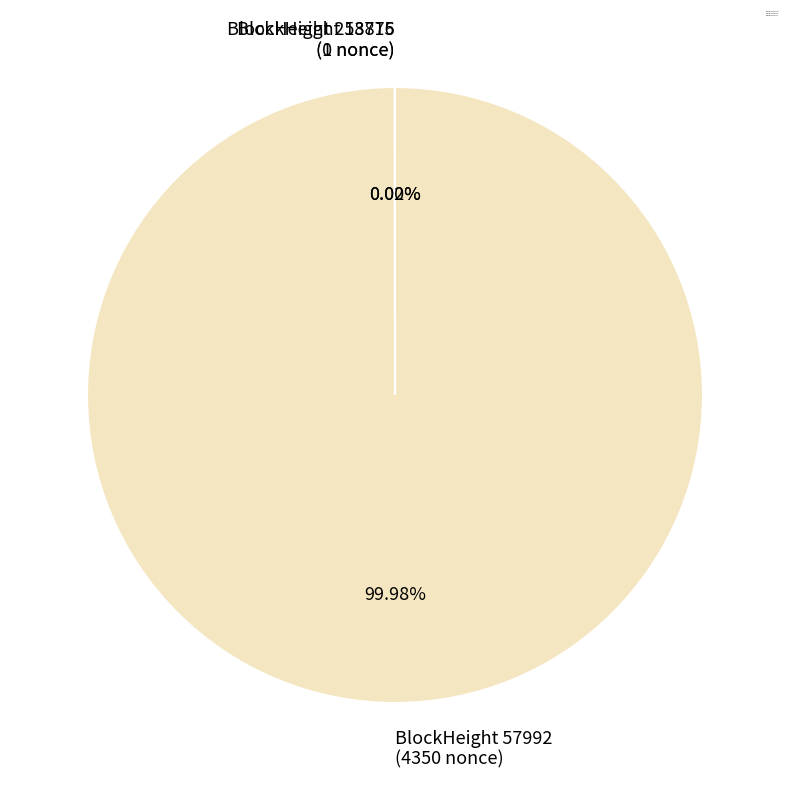

Which slice is the smallest?

58876